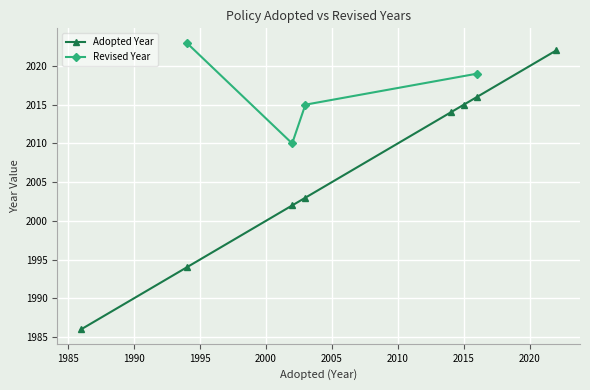

List the labels in order of value, largest first.

2022, 2016, 2015, 2014, 2003, 2002, 1994, 1986